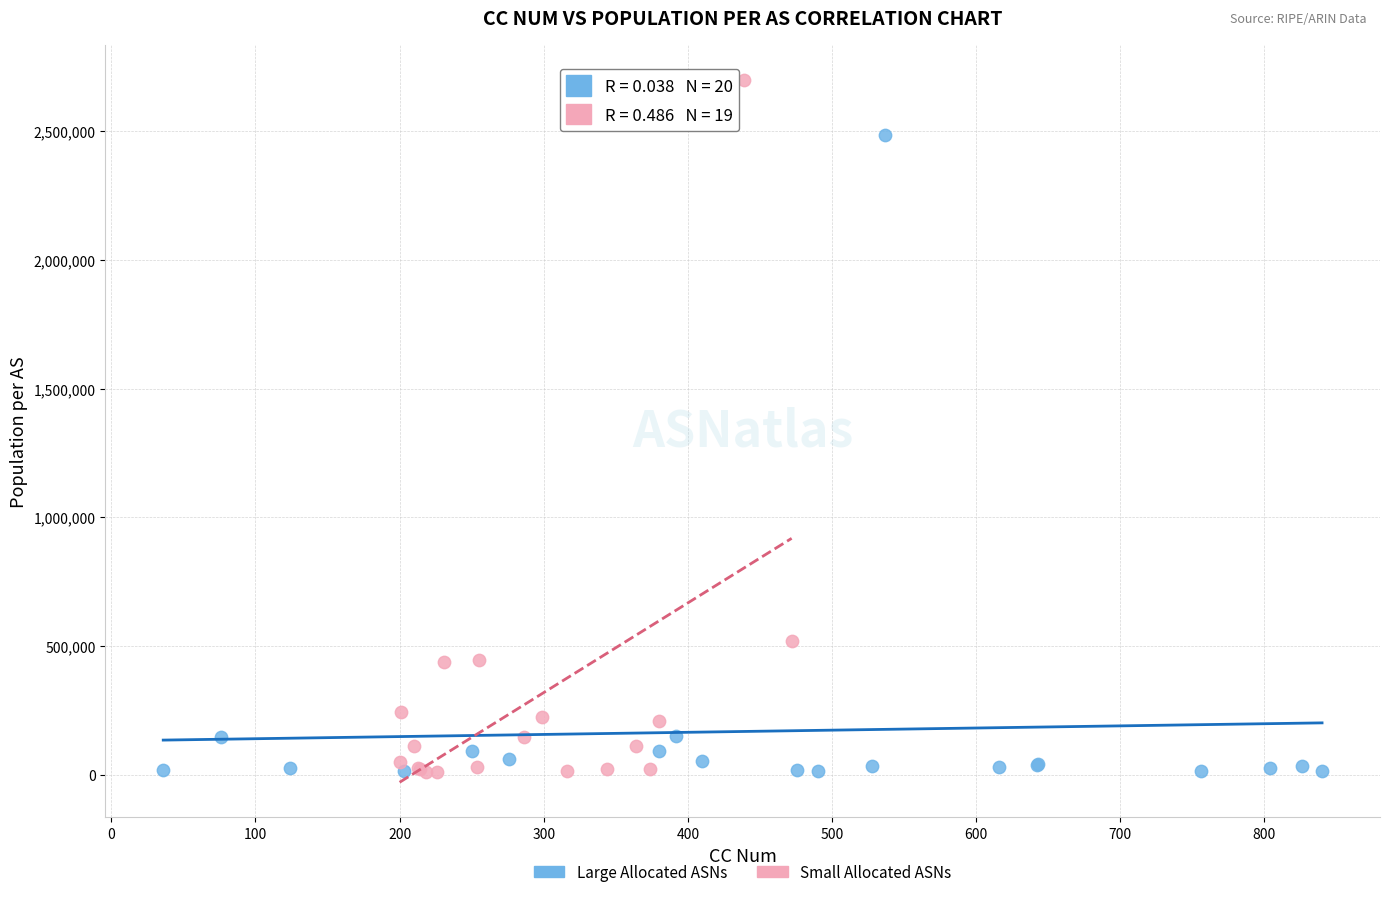

Which series has the widest spread of Y values?

Small Allocated ASNs